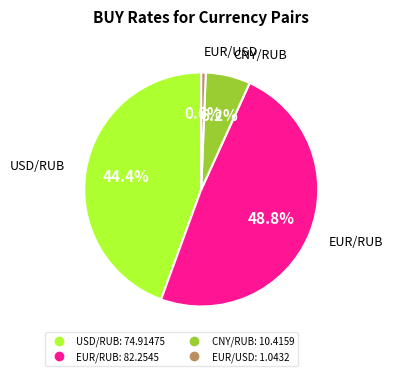

What percentage is NOT represented by EUR/USD?

99.4%